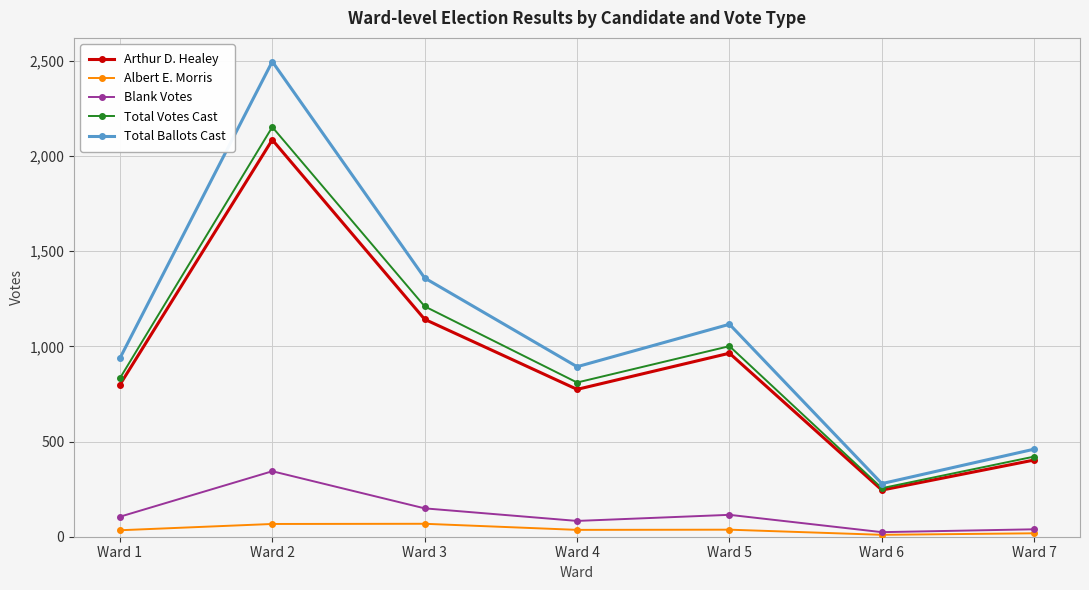

Read the Total Votes Cast value at Ward 5.

1001